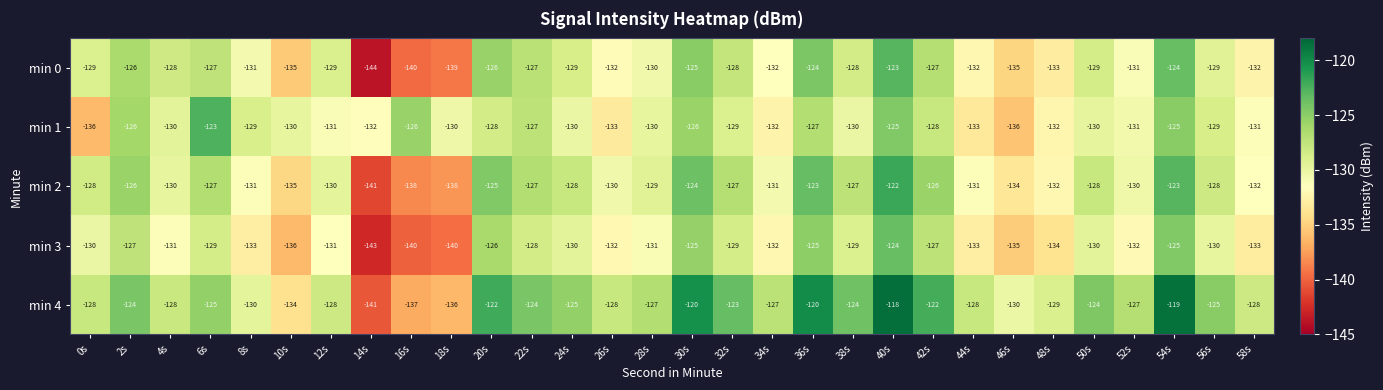

Where does the min 1 series first go above -130?

2s